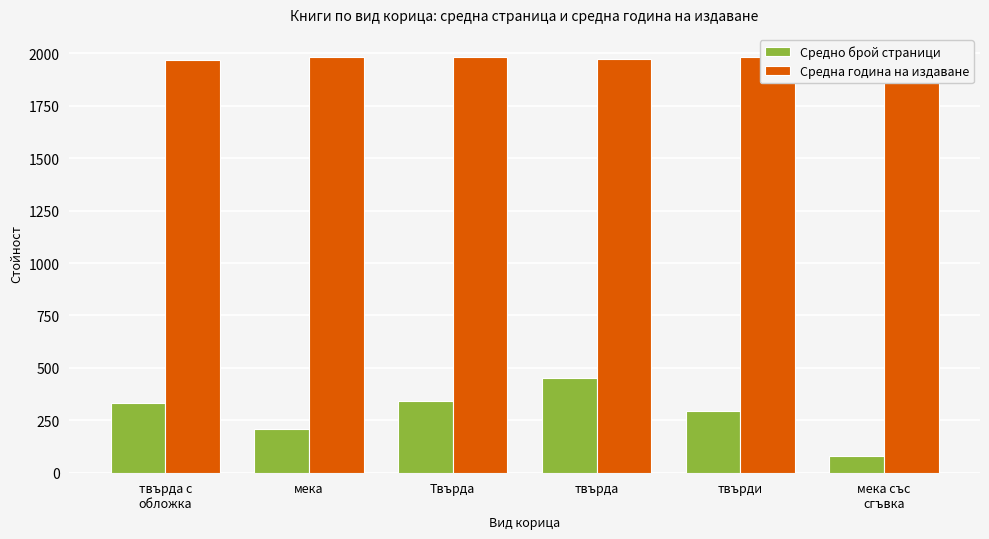

What is the spread (max minus min) of values at Твърда?

1637